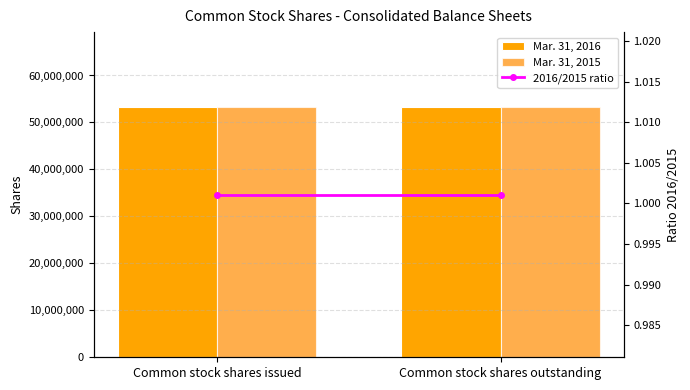

What are all the series names shown in the legend?

Mar. 31, 2016, Mar. 31, 2015, 2016/2015 ratio